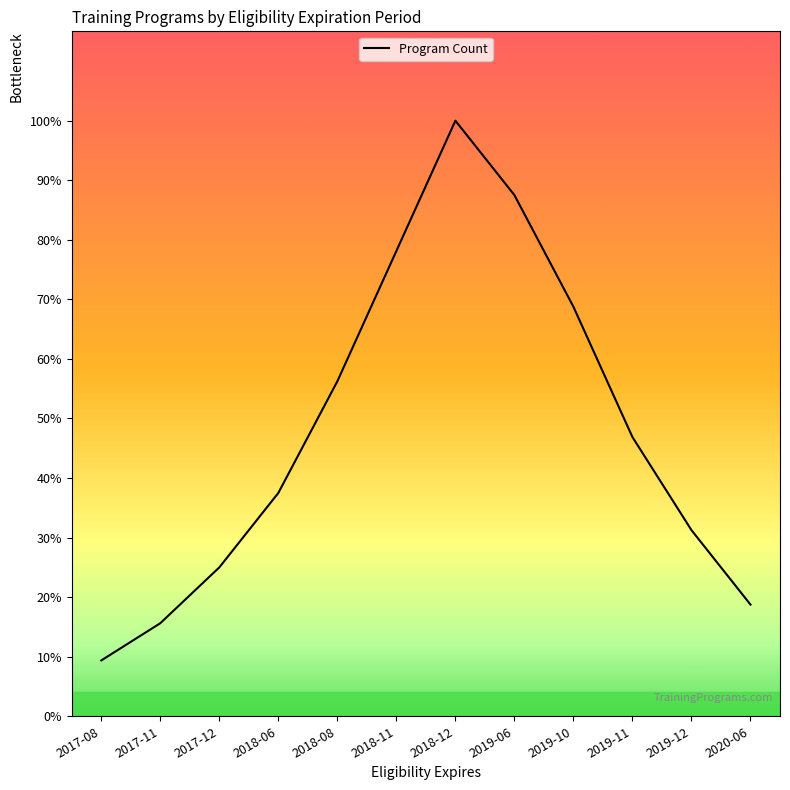

List the labels in order of value, smallest first.

2017-08, 2017-11, 2020-06, 2017-12, 2019-12, 2018-06, 2019-11, 2018-08, 2019-10, 2018-11, 2019-06, 2018-12